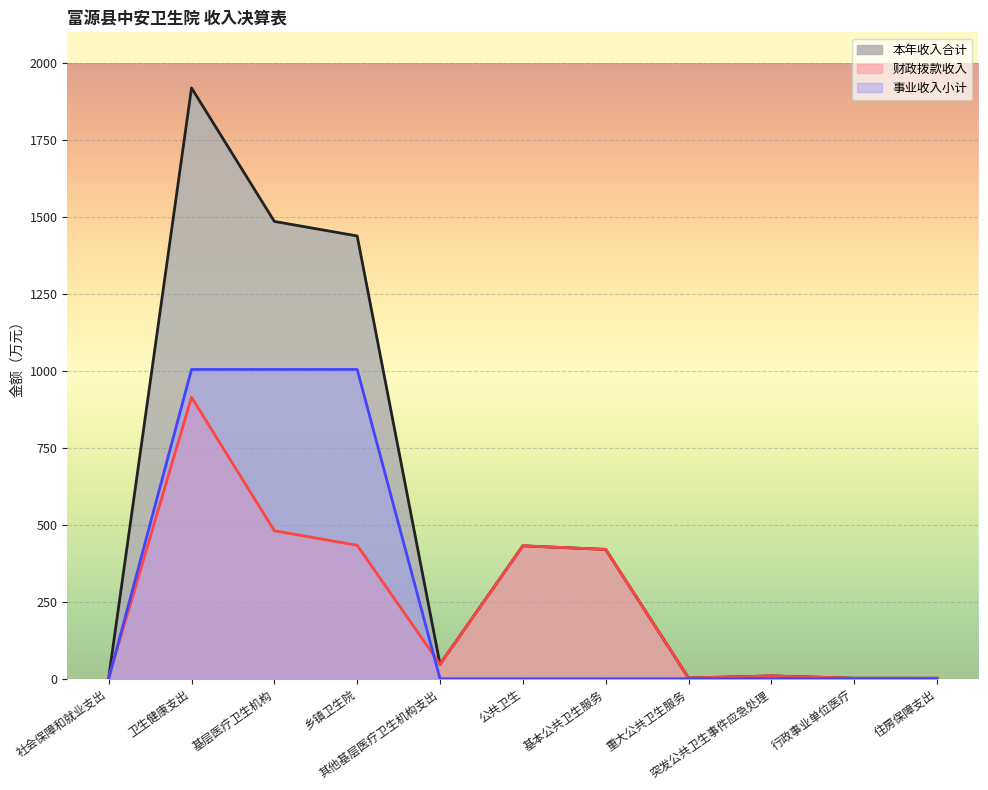

Reading left to right, extract all data points from this chart.

本年收入合计: 3.6	1919.3	1485.7	1438.4	47.3	431.9	420.2	2.5	9.2	1.7	1.7
财政拨款收入: 3.6	914.4	480.8	433.5	47.3	431.9	420.2	2.5	9.2	1.7	1.7
事业收入小计: 0.0	1004.9	1004.9	1004.9	0.0	0.0	0.0	0.0	0.0	0.0	0.0